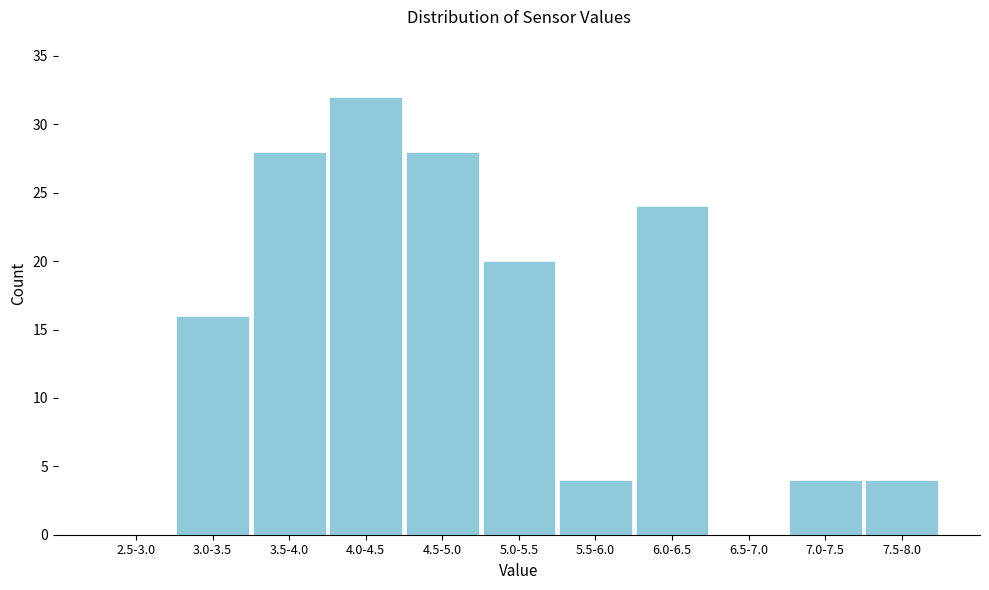

Reading left to right, transcribe all the data shown in this chart.

2.5-3.0=0	3.0-3.5=16	3.5-4.0=28	4.0-4.5=32	4.5-5.0=28	5.0-5.5=20	5.5-6.0=4	6.0-6.5=24	6.5-7.0=0	7.0-7.5=4	7.5-8.0=4